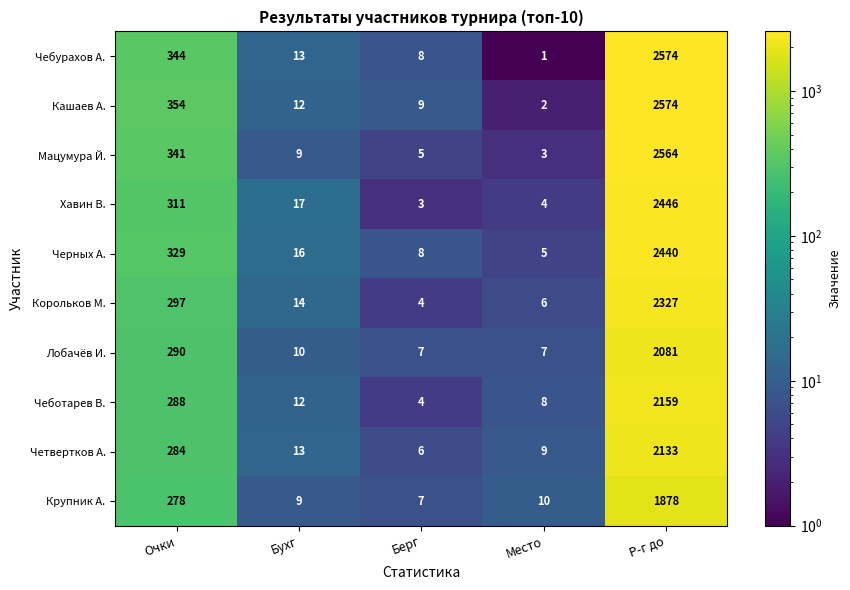

At which label does Чебурахов А. reach its minimum?

Место